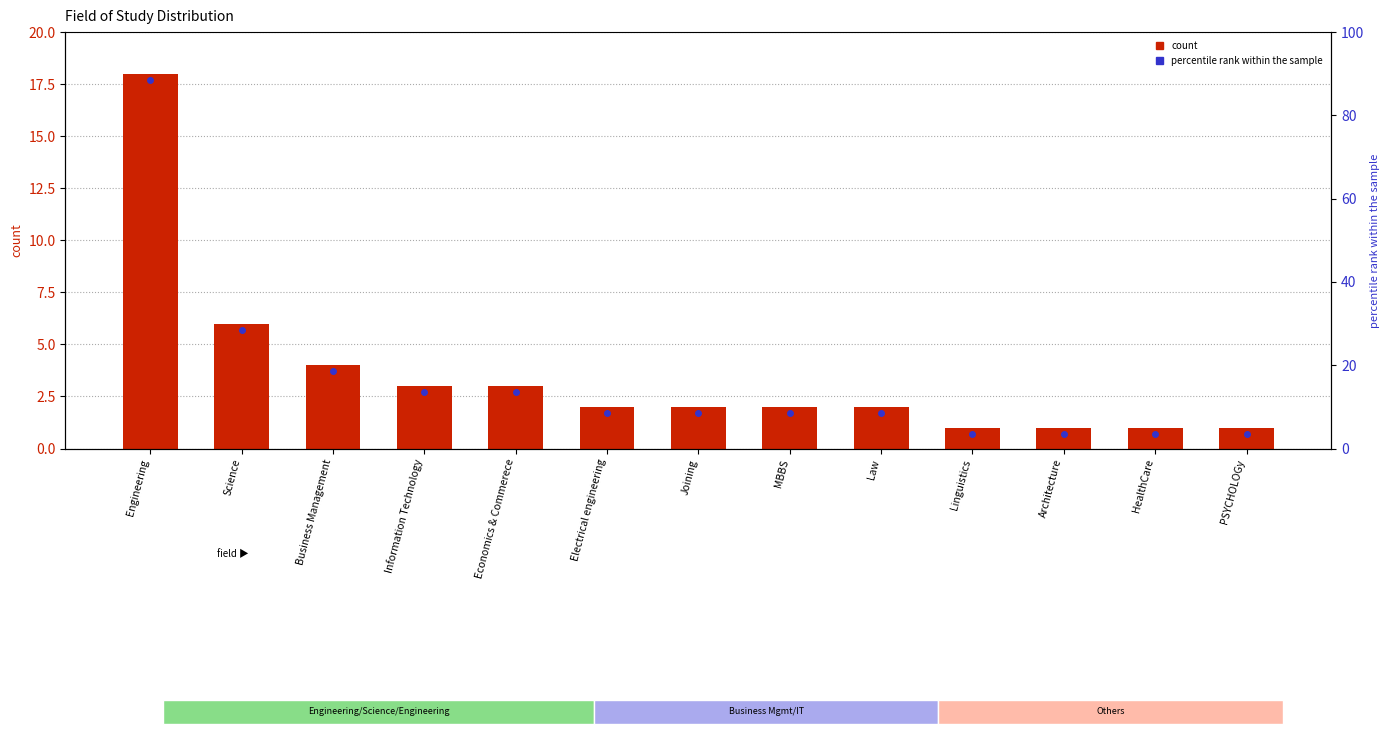

True or false: the data shows 3 at Economics & Commerece.

True